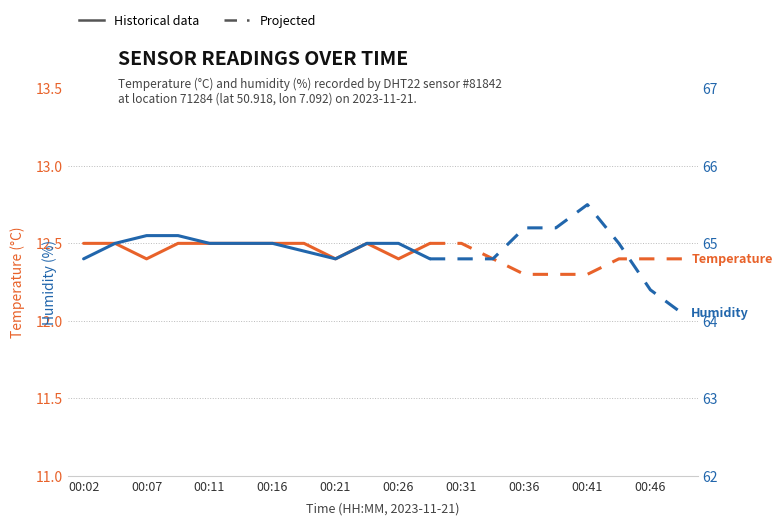

What is the value of the temperature point at the 11th from the left?

12.4